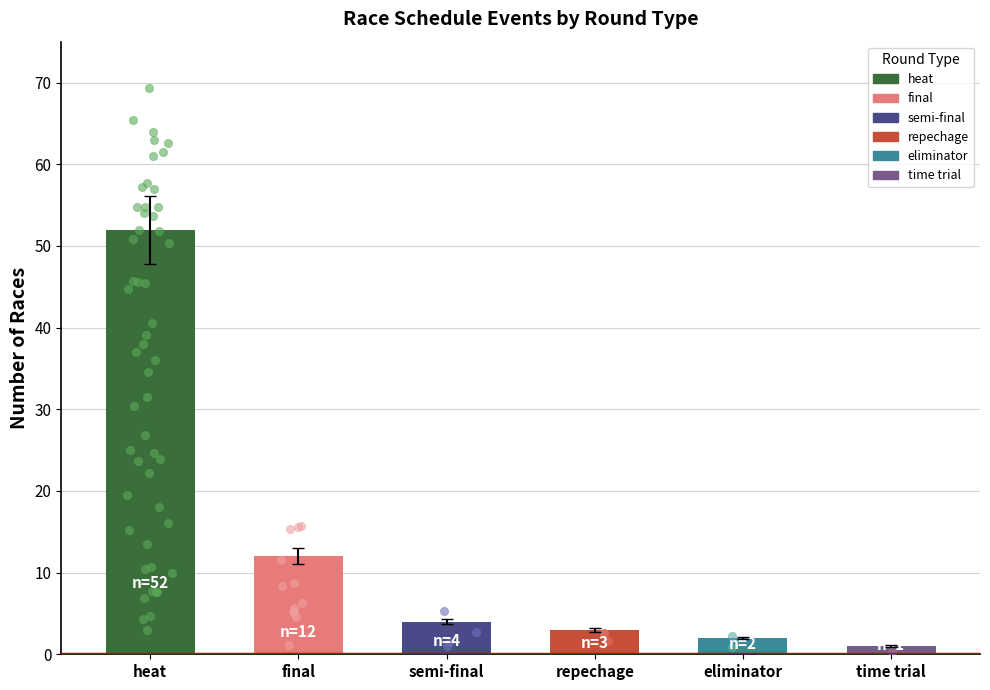

Which series has the largest total across all categories?

heat